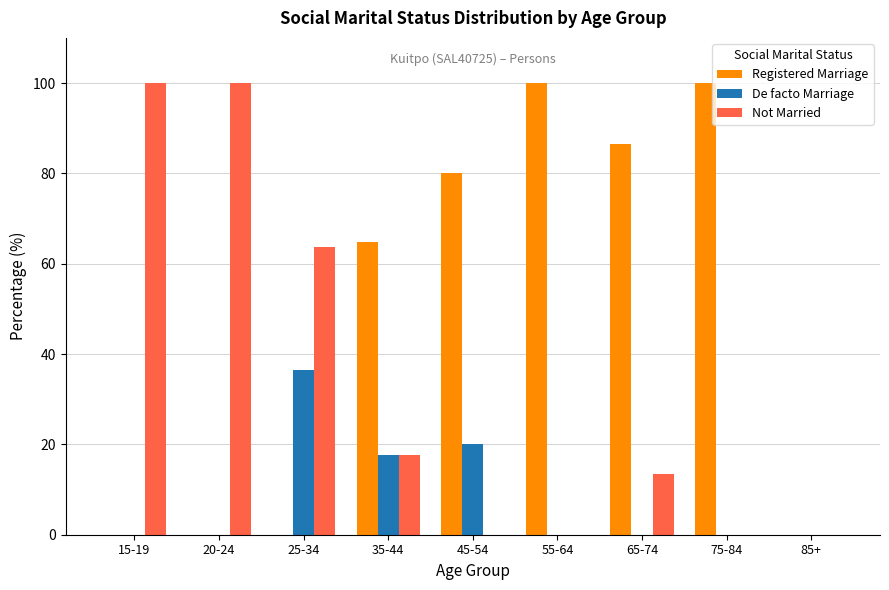

Is it true that De facto Marriage equals 20.9 at 75-84?

False